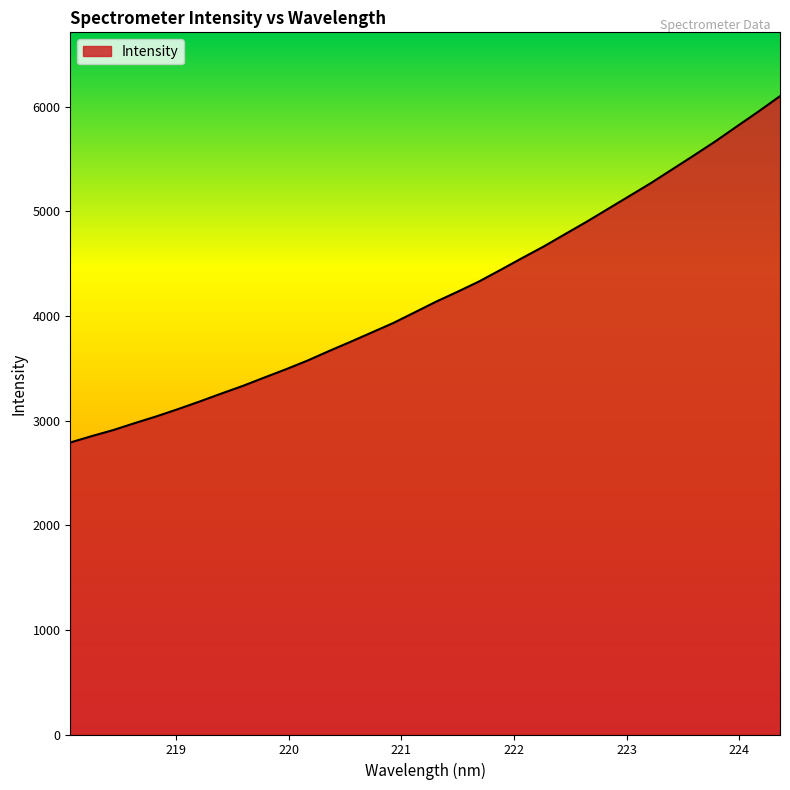

What is the minimum value shown in the chart?

2790.2